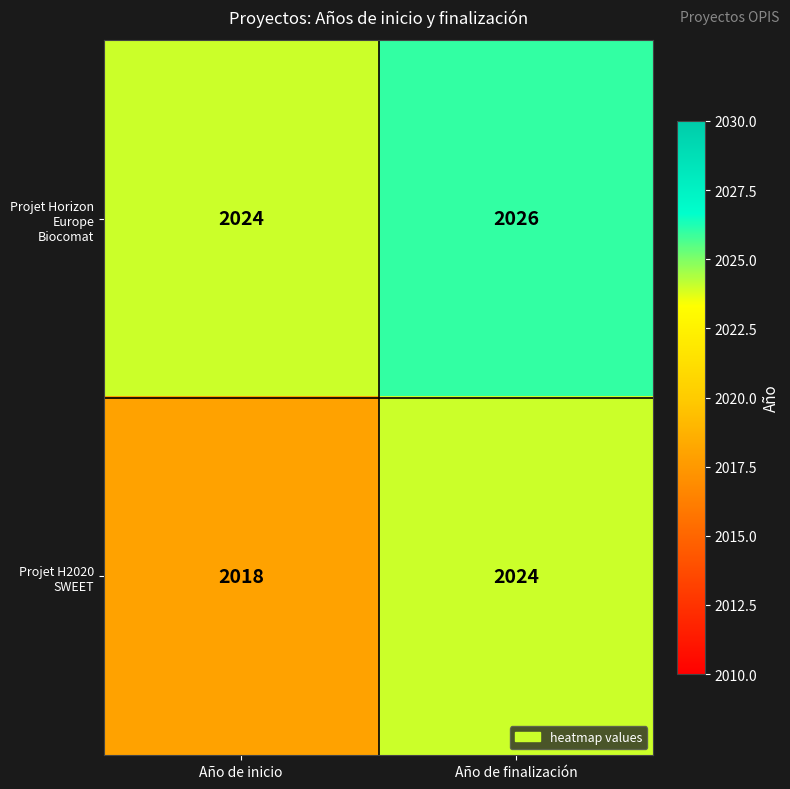

What is the spread (max minus min) of values at Año de finalización?

2